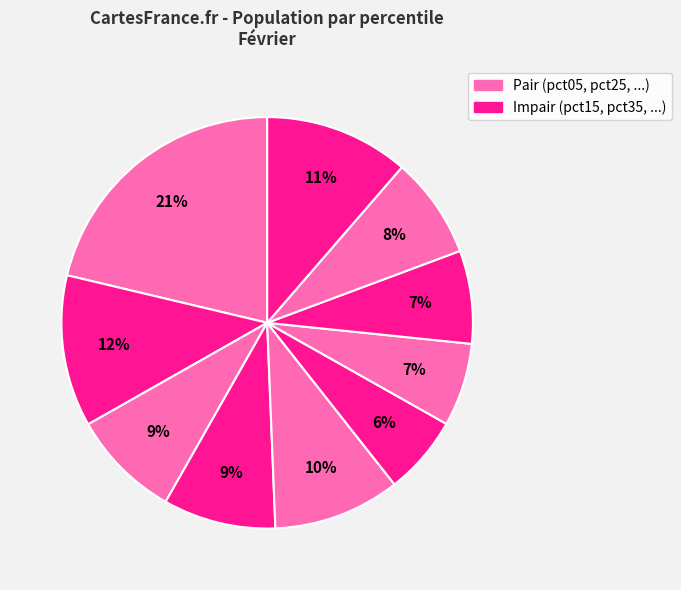

How many segments does this pie chart have?

10